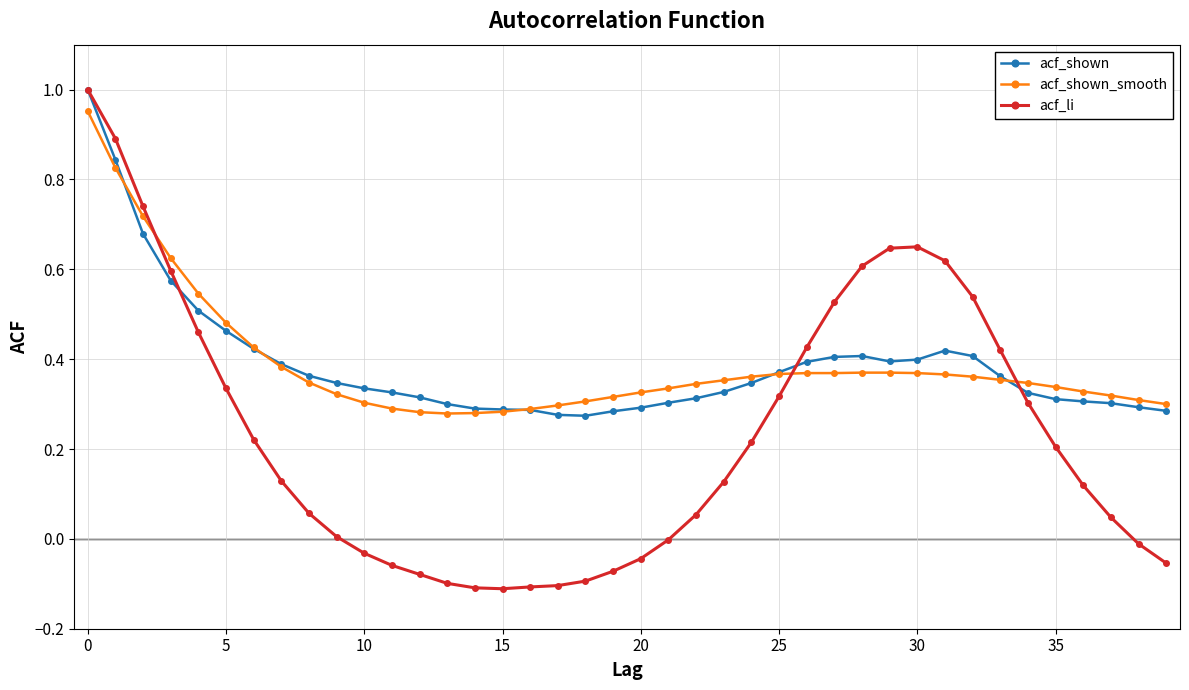

Which series has the largest range (max minus min)?

acf_li